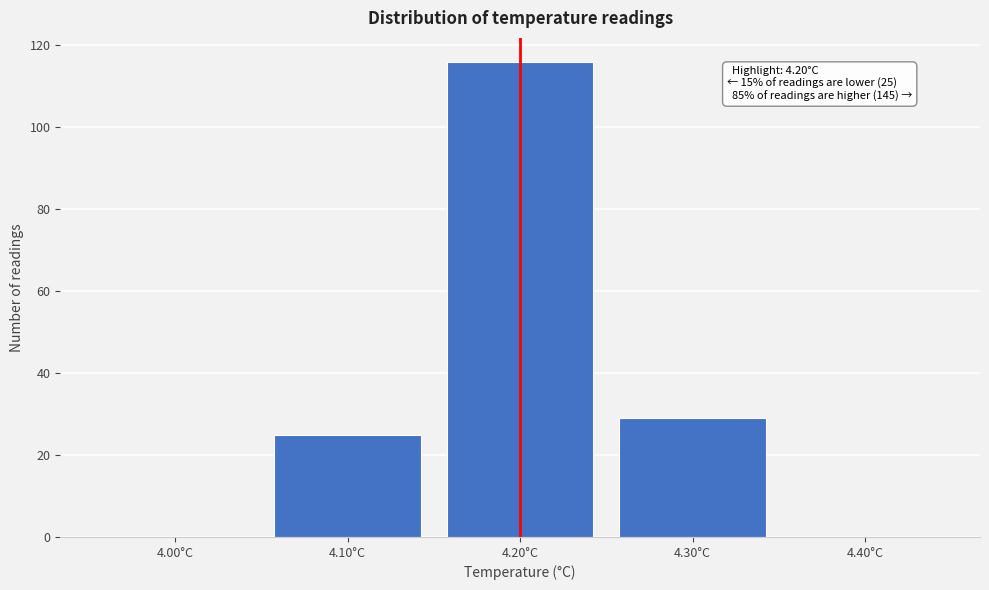

Reading right to left, transcribe all the data shown in this chart.

4.40°C=0	4.30°C=29	4.20°C=116	4.10°C=25	4.00°C=0